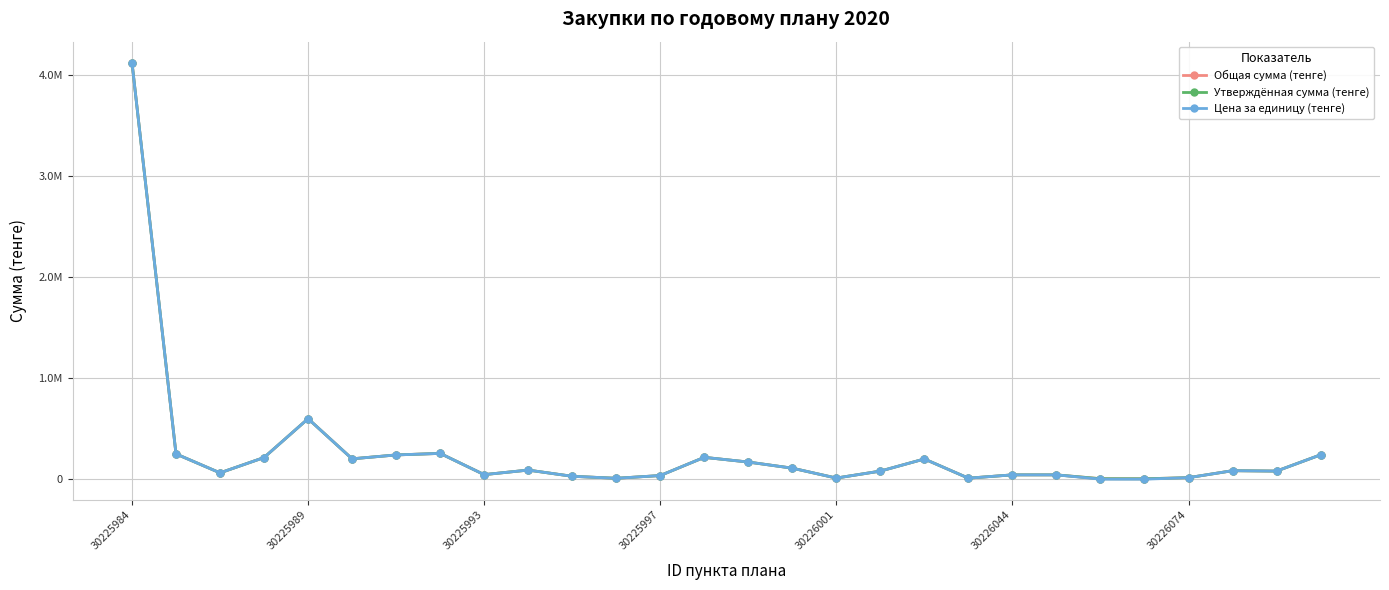

Is this an area chart (filled region under the line)?

No